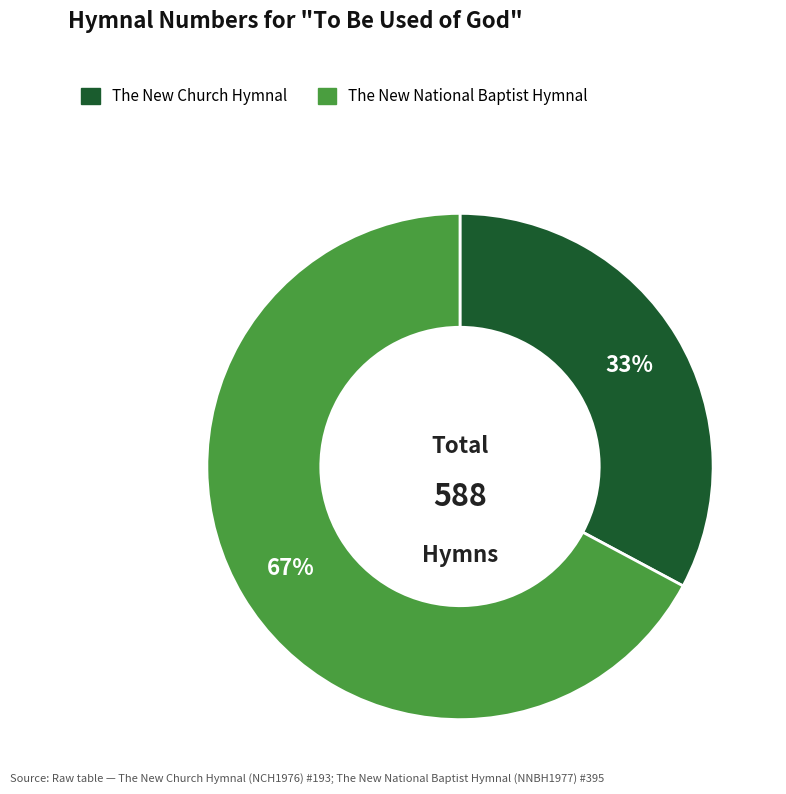

Is there a majority slice in this chart?

Yes